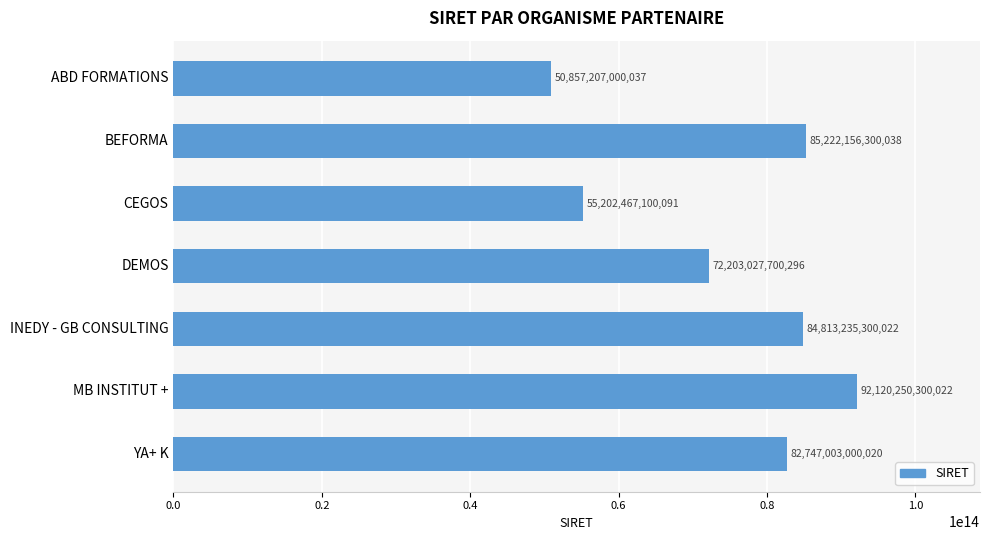

What is the label of the 6th bar from the bottom?

BEFORMA